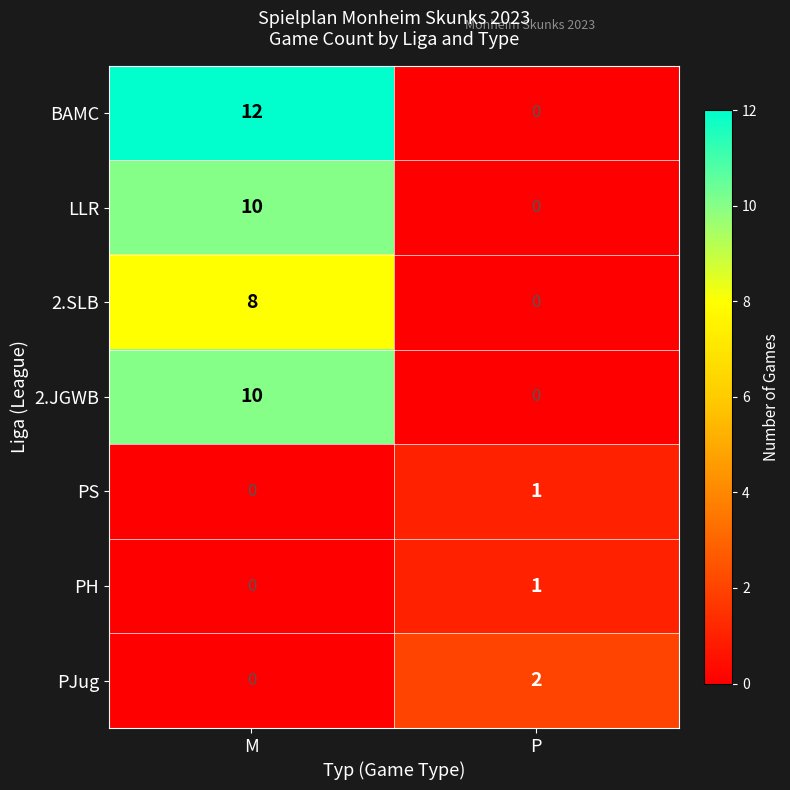

What is the average value of the 2.JGWB series?

5